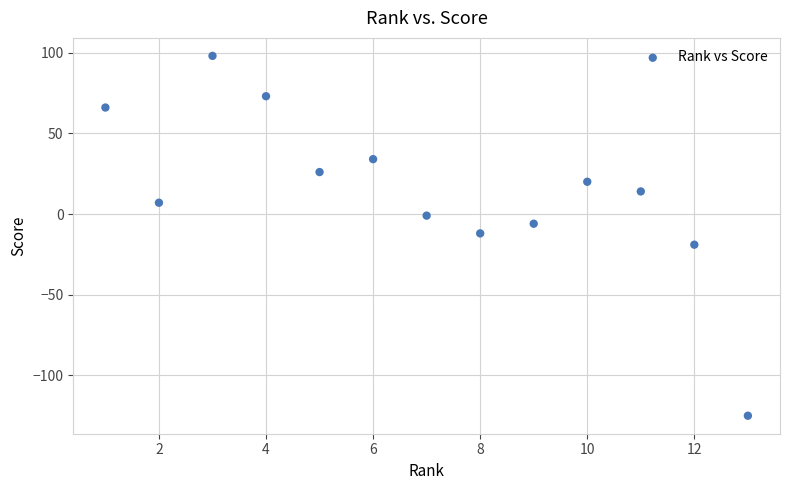

What is the range of Y values (max minus min)?

223